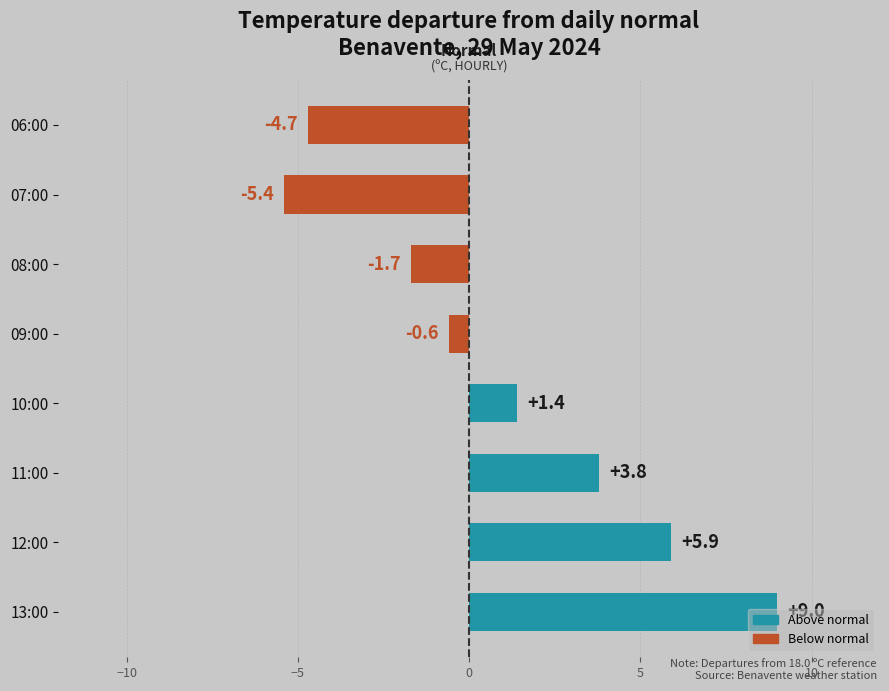

Between 10:00 and 13:00, which is larger?

13:00